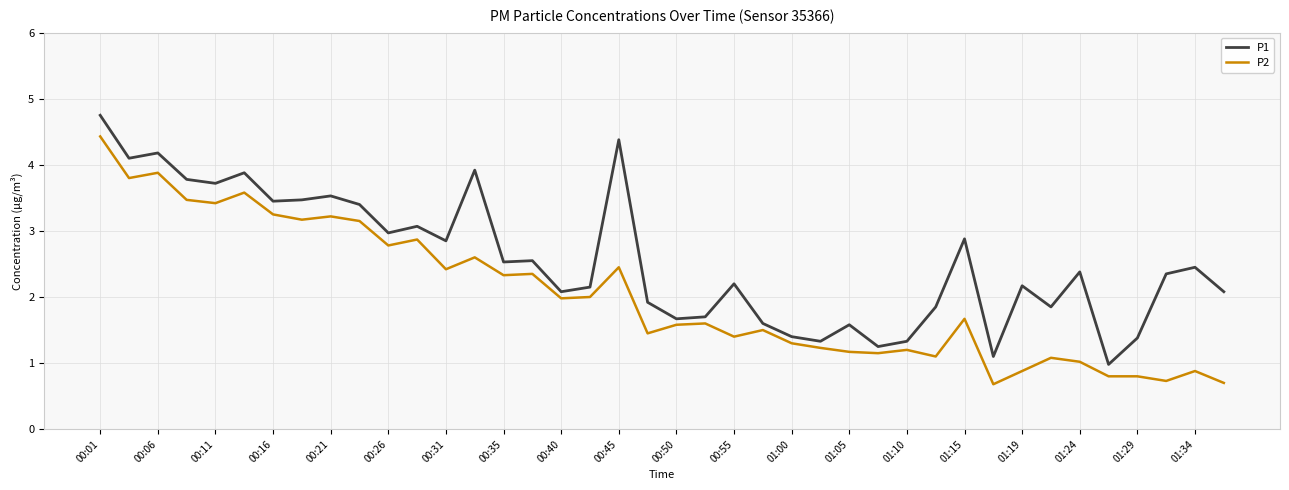

What is the difference between the maximum and minimum values in the P1 series?

3.8